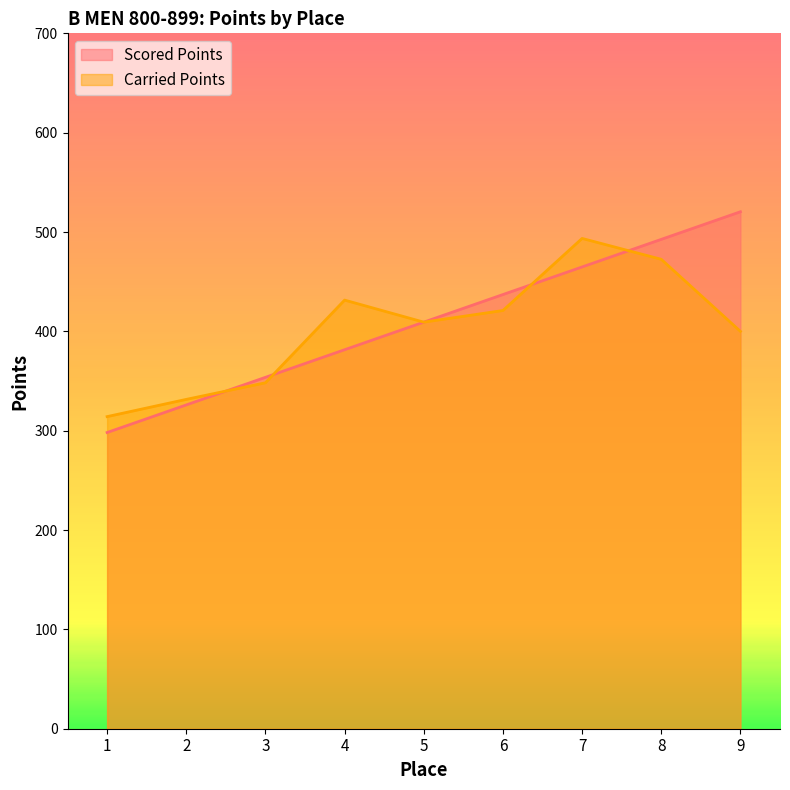

Rank the categories by Scored Points value from highest to lowest.

9, 8, 7, 6, 5, 4, 3, 2, 1